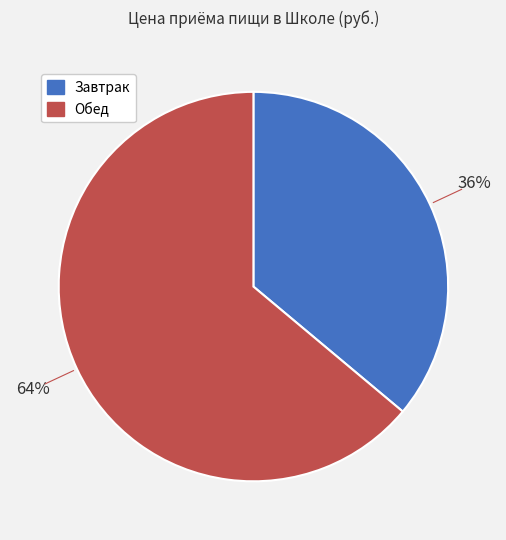

Is Завтрак the majority of the pie?

No